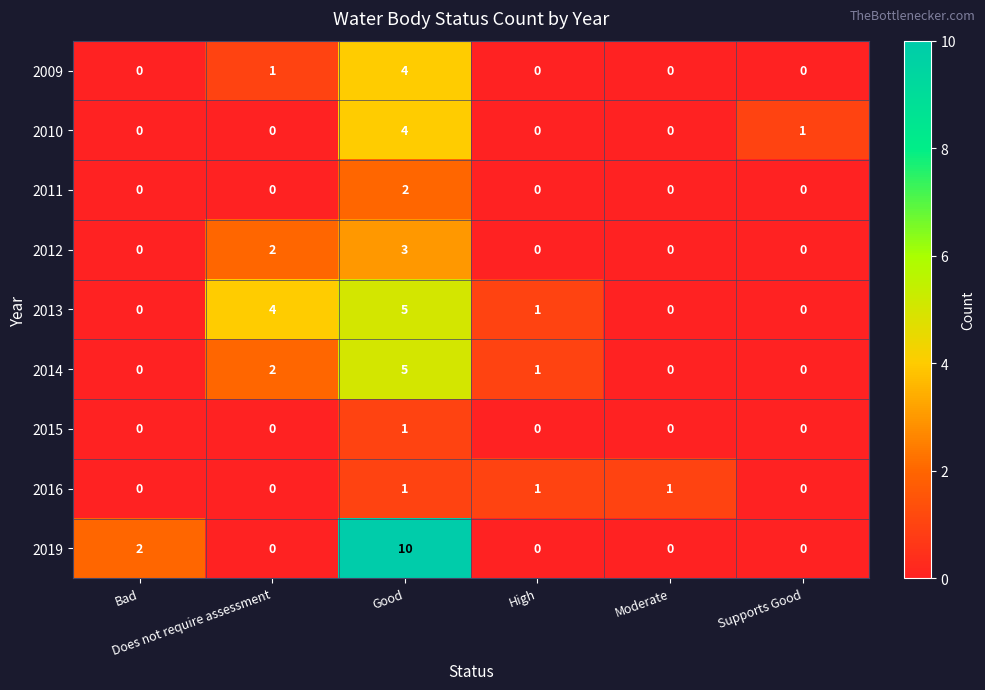

Is it true that 2010 equals -2 at Bad?

False